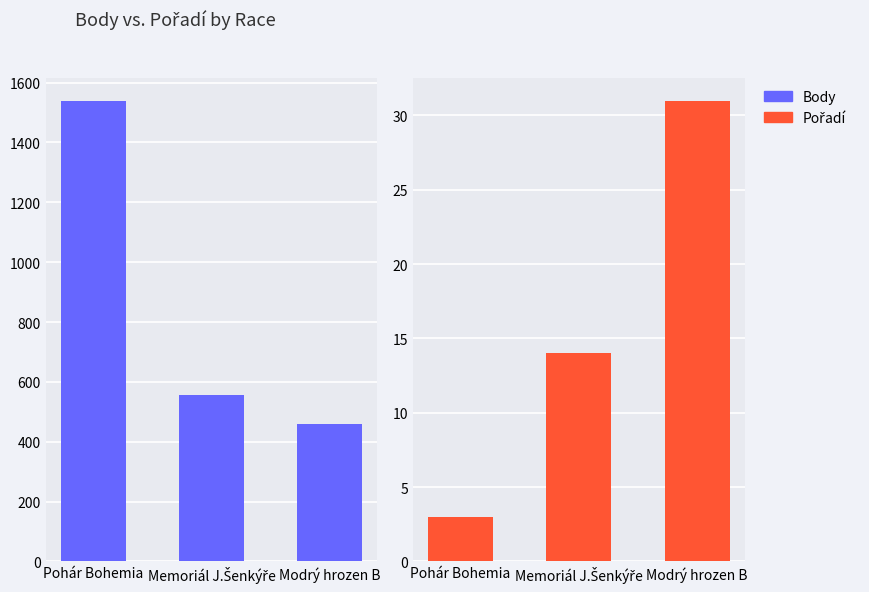

At which category is the sum across all series the highest?

Pohár Bohemia